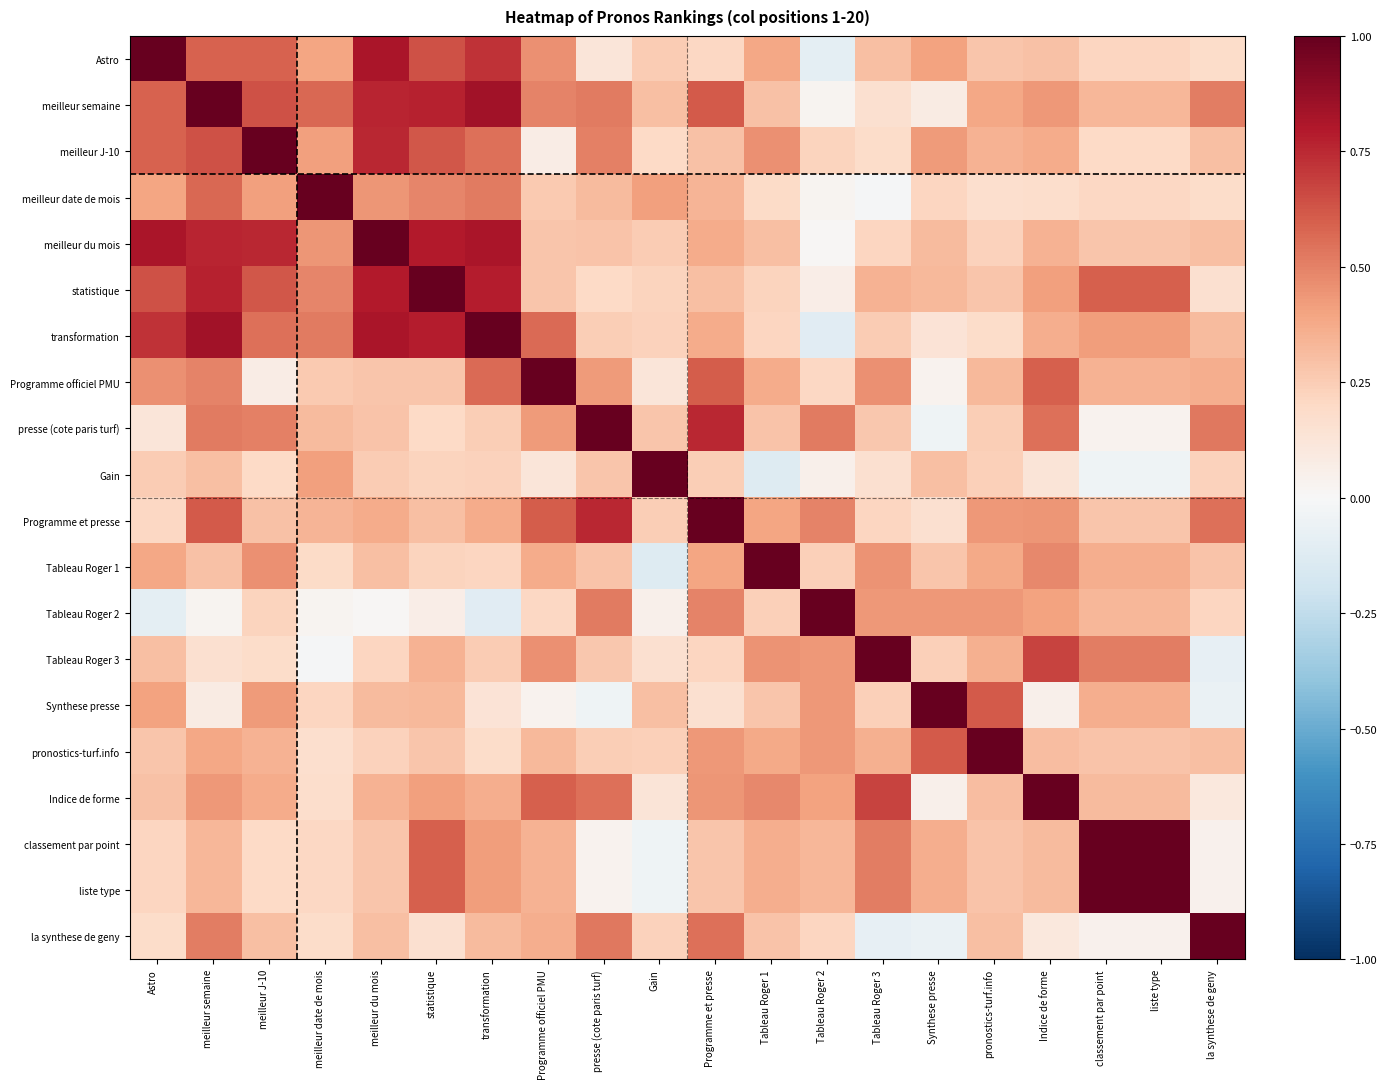

Which series has the largest total across all categories?

meilleur semaine